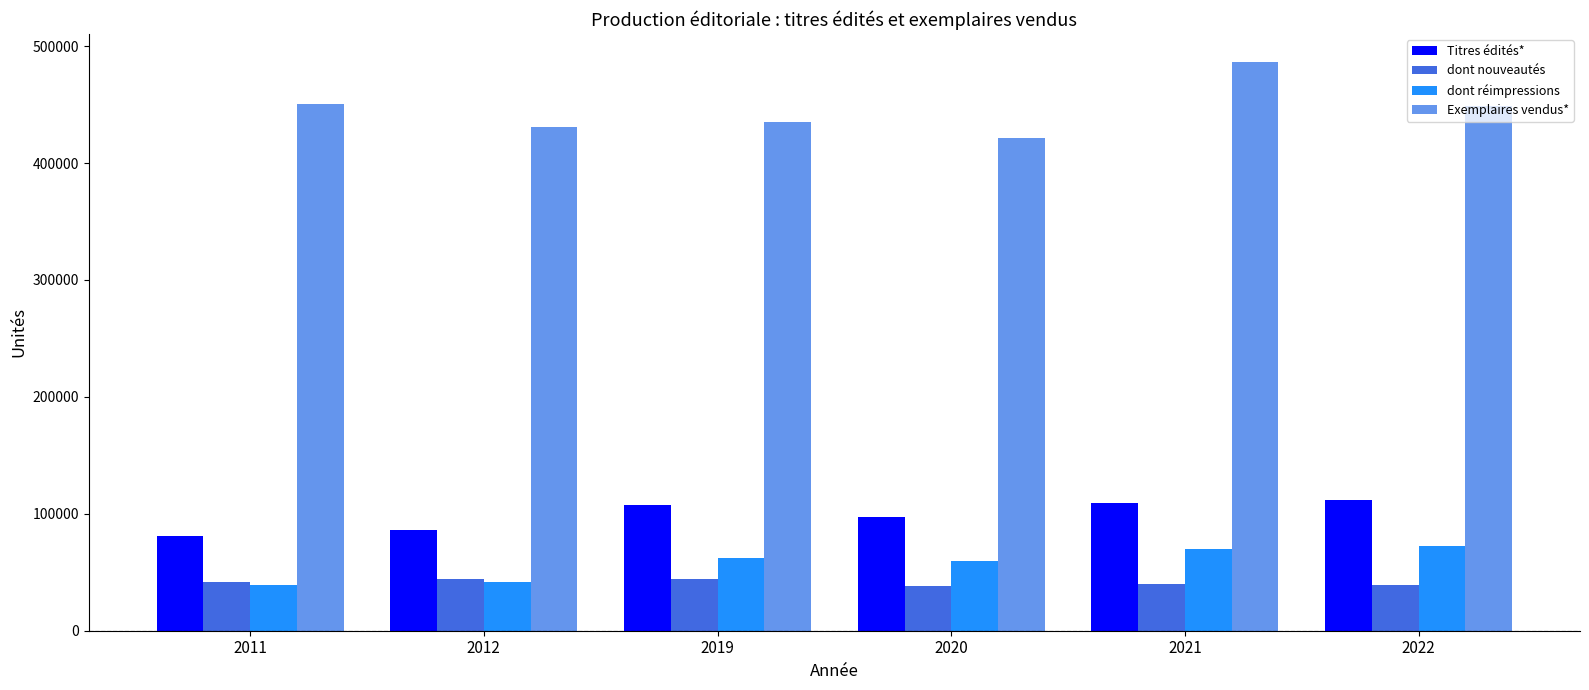

Rank the series by their maximum value, from lowest to highest.

dont nouveautés, dont réimpressions, Titres édités*, Exemplaires vendus*